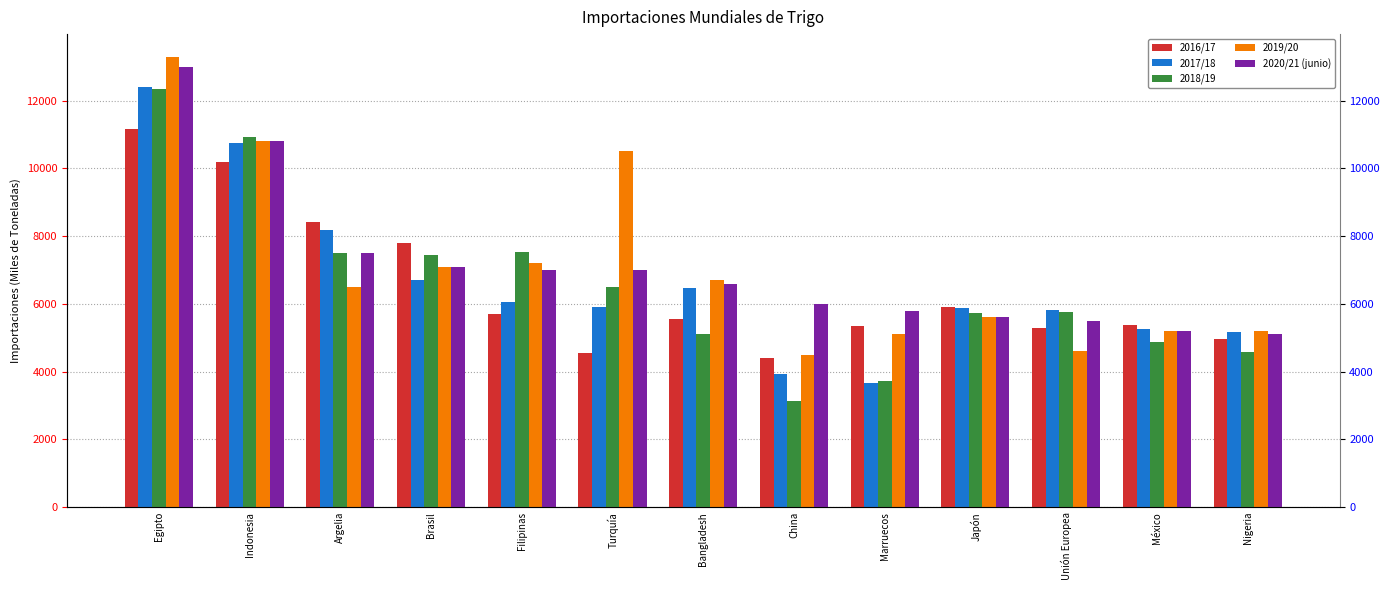

Which category has the highest value in the 2020/21 (junio) series?

Egipto